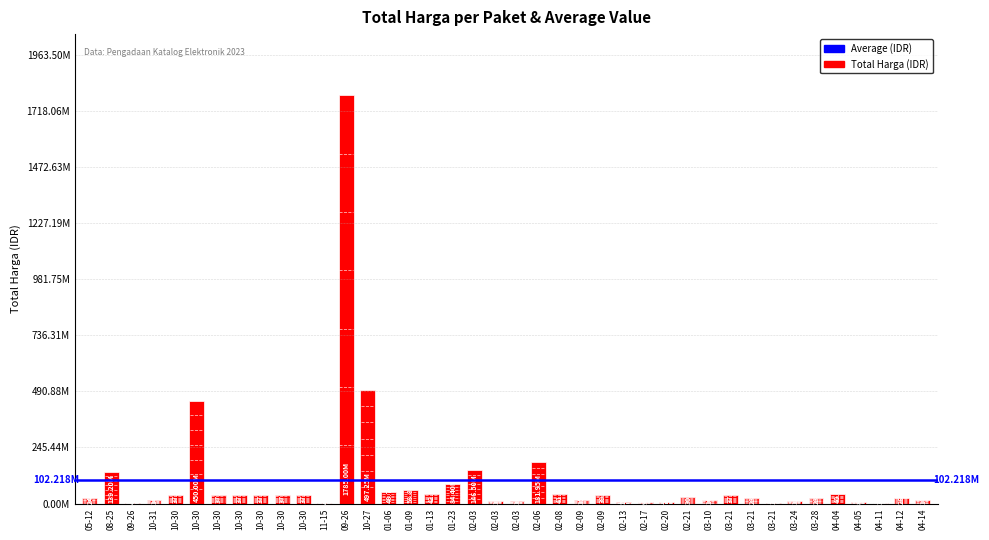

Rank the categories by value from highest to lowest.

09-26, 10-27, 10-30, 02-06, 02-03, 08-25, 01-23, 01-09, 01-06, 01-13, 02-08, 04-04, 02-09, 10-30, 10-30, 10-30, 10-30, 10-30, 10-30, 03-21, 02-21, 04-12, 05-12, 03-21, 03-28, 04-14, 03-10, 02-09, 10-31, 03-24, 02-03, 02-03, 02-17, 04-05, 02-20, 02-13, 09-26, 11-15, 04-11, 03-21